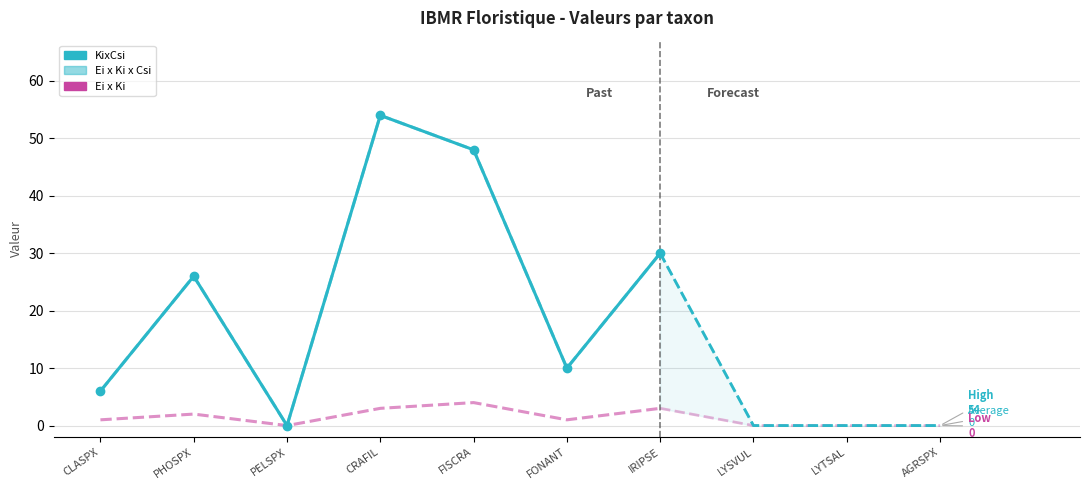

The Ei x Ki x Csi series shows 15 at FONANT. True or false?

False